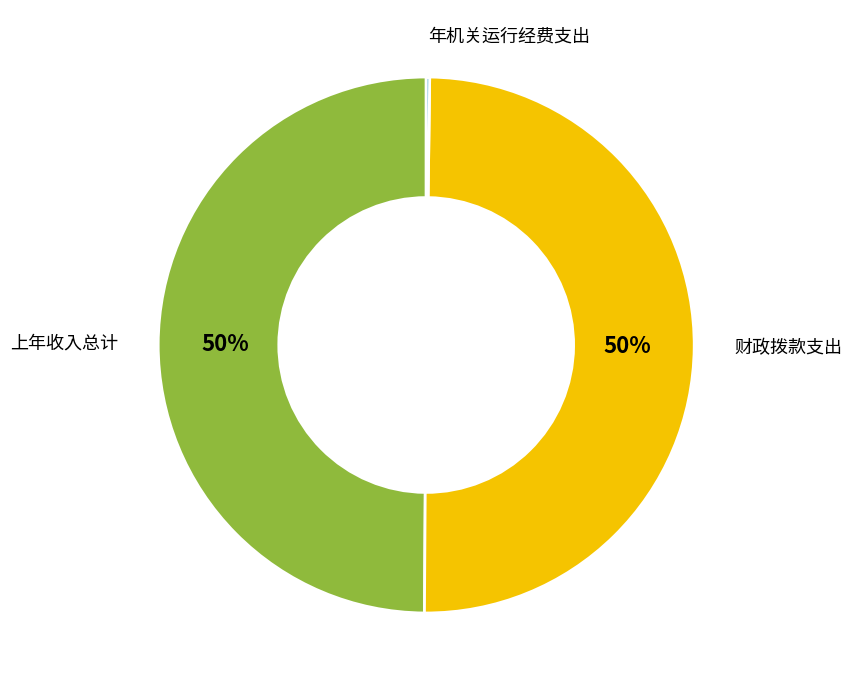

To the nearest percent, what is the difference between the largest and smallest slice percentages?

50%